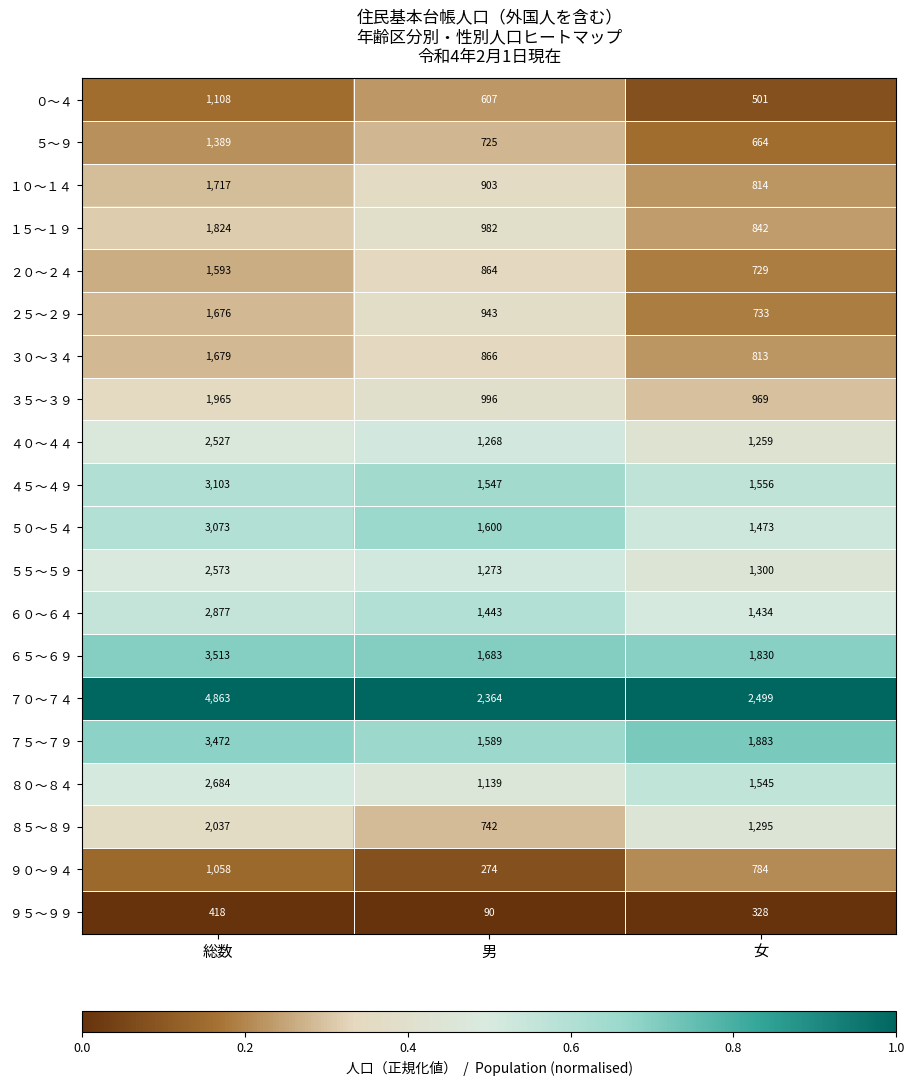

Which series has the largest range (max minus min)?

７０～７４